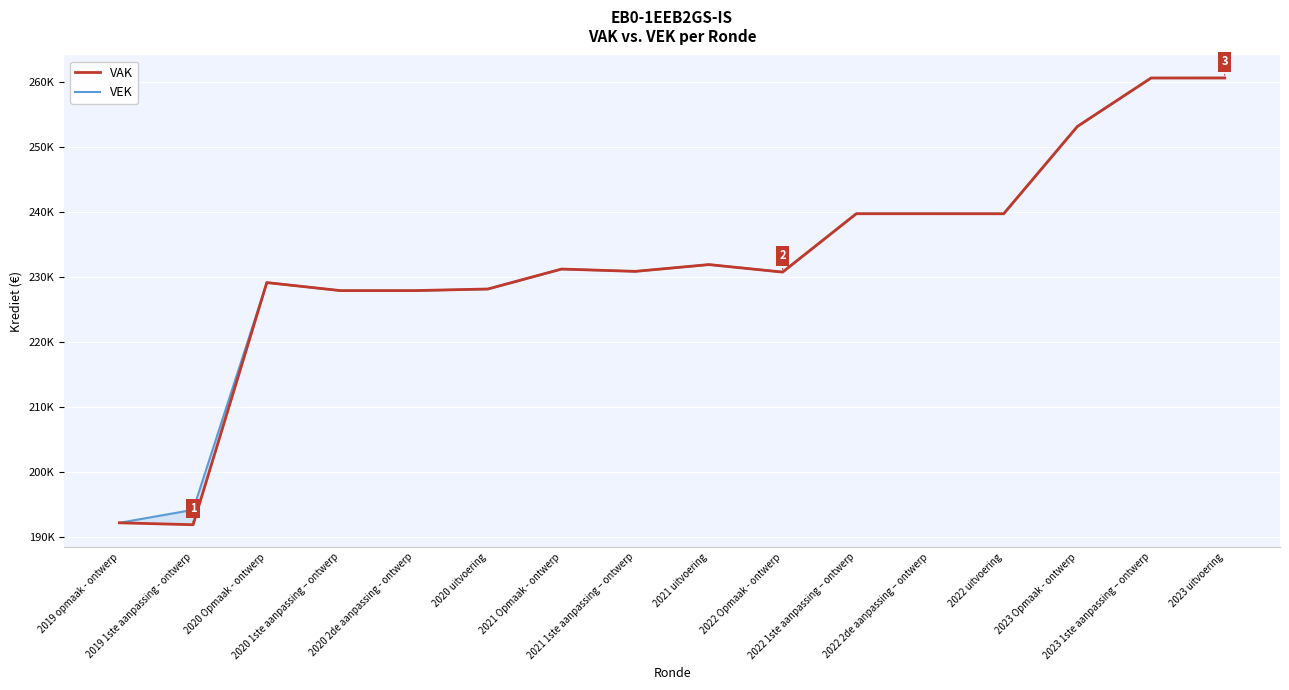

Is the value of VEK at 2023 1ste aanpassing – ontwerp greater than the value of VAK at 2023 1ste aanpassing – ontwerp?

No